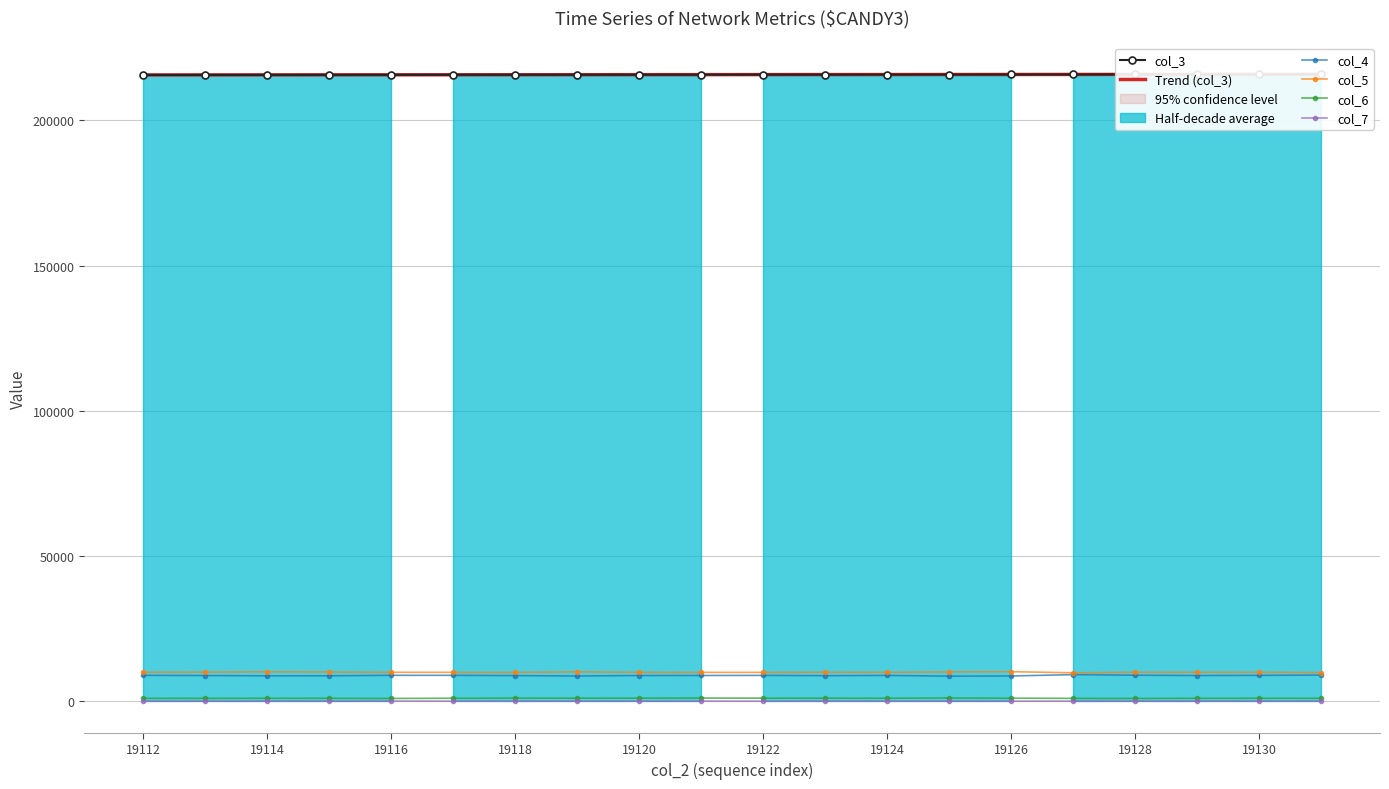

True or false: col_4 has more than 2 interior local peaks.

True